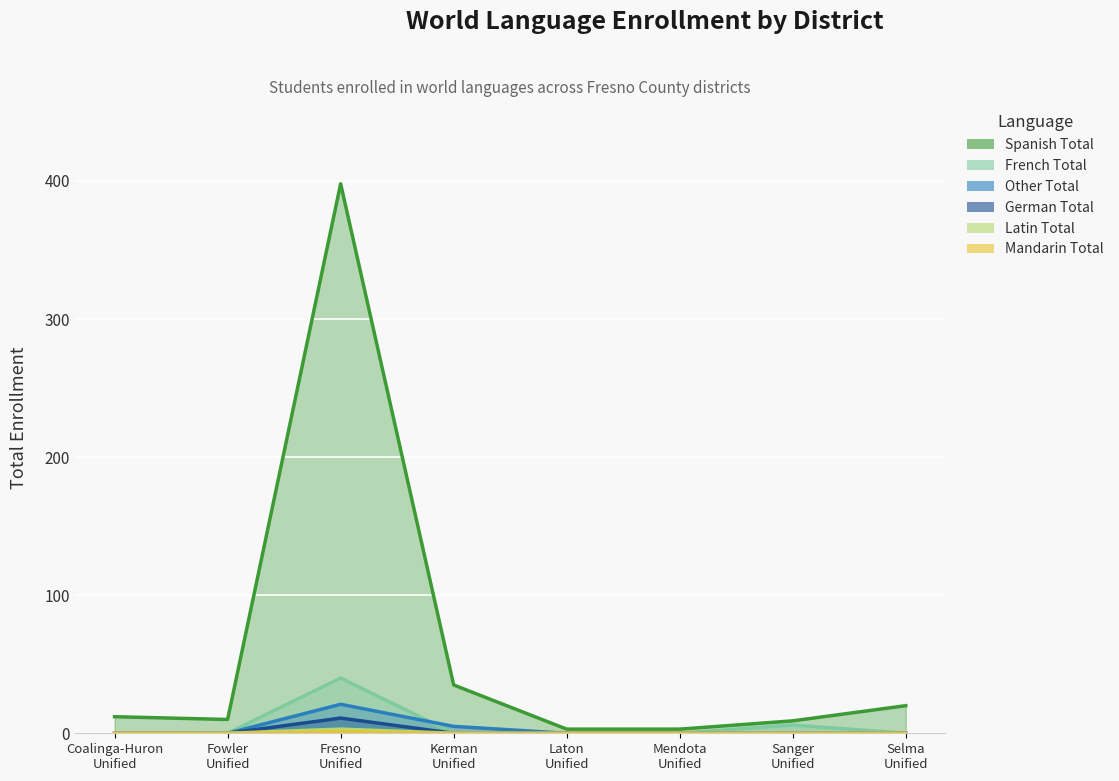

How many series are shown in this chart?

6